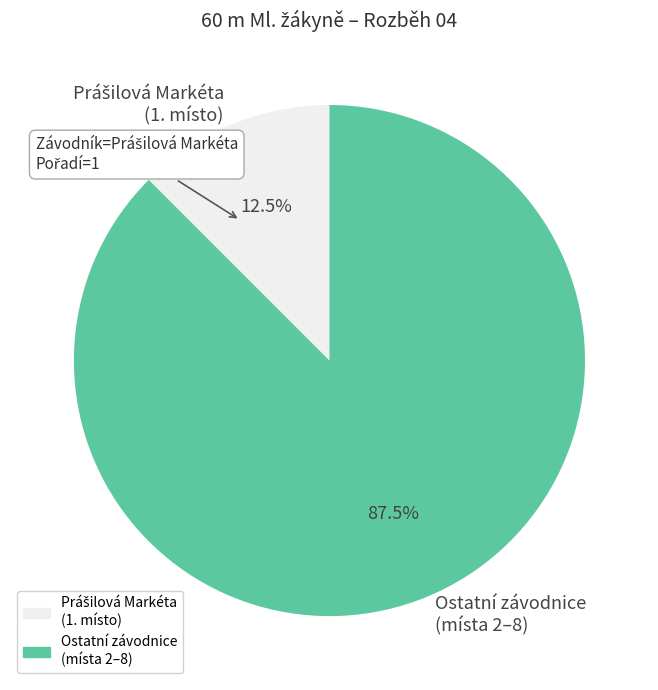

Is there a majority slice in this chart?

Yes